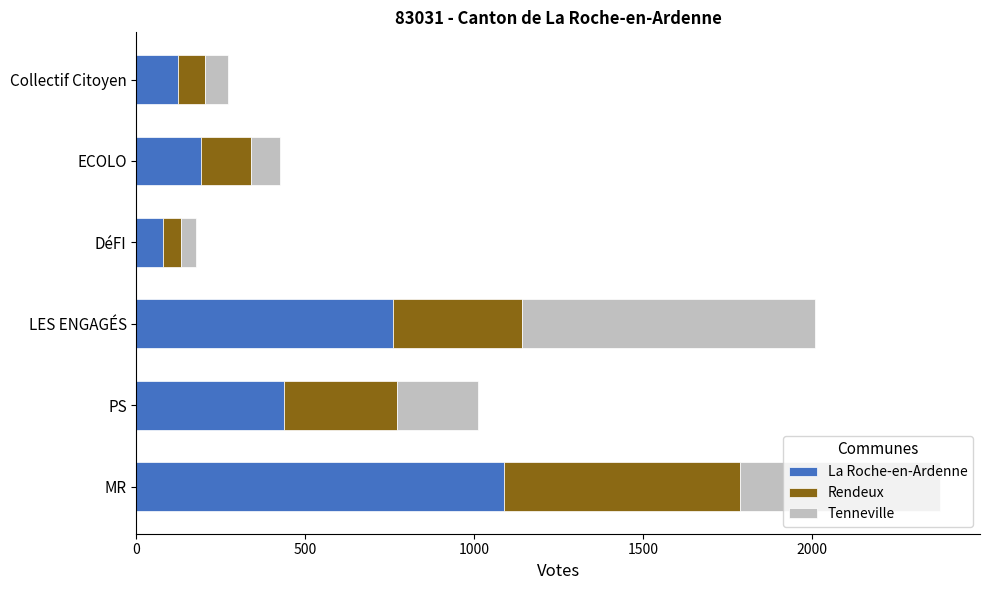

True or false: La Roche-en-Ardenne has a value of 124 at Collectif Citoyen.

True